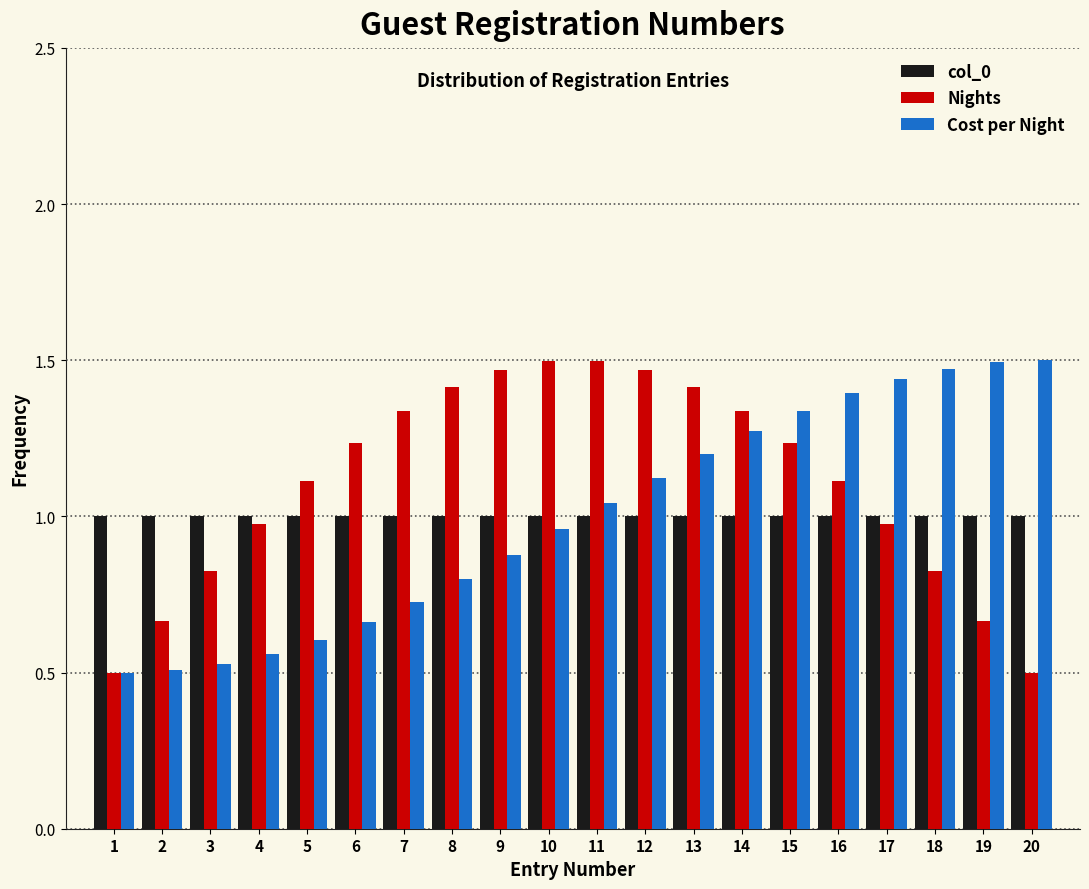

Which series has the largest total across all categories?

Nights